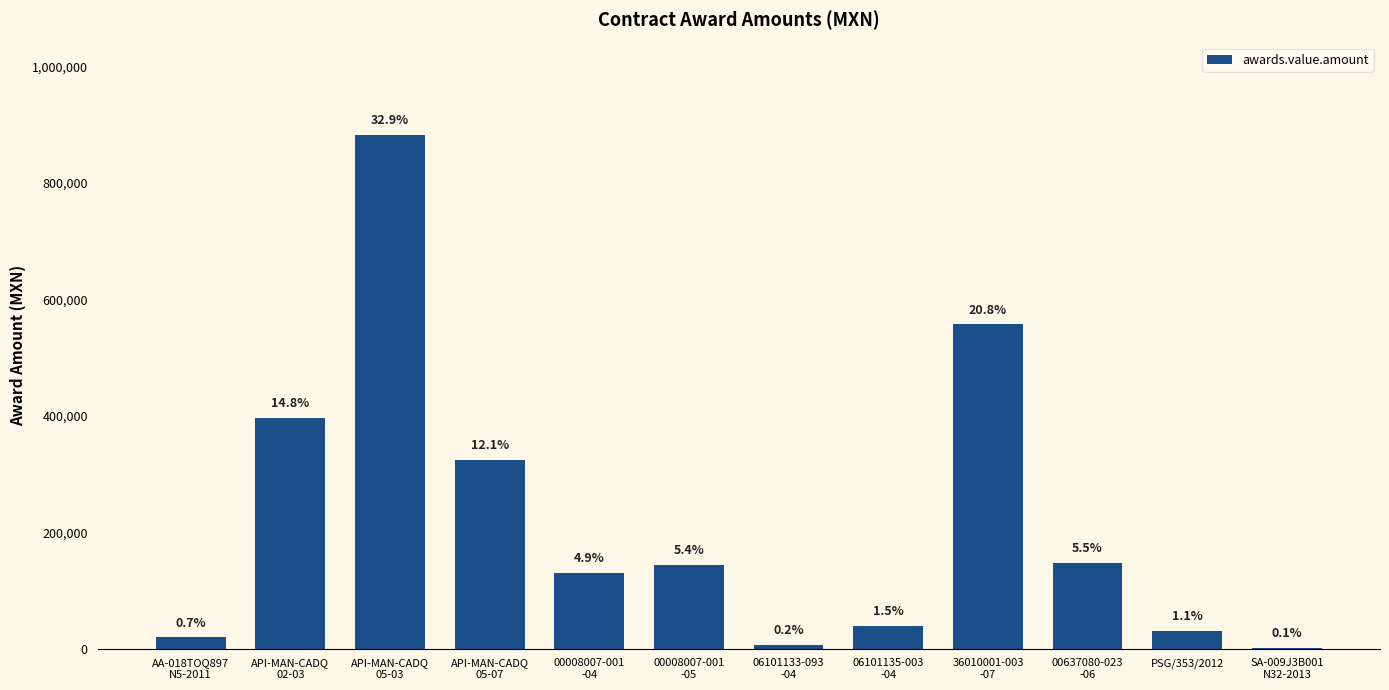

What is the greatest value displayed?

882608.7